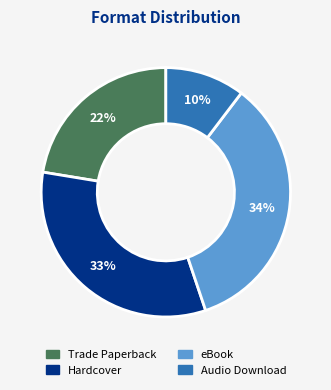

Which slice is the smallest?

Audio Download